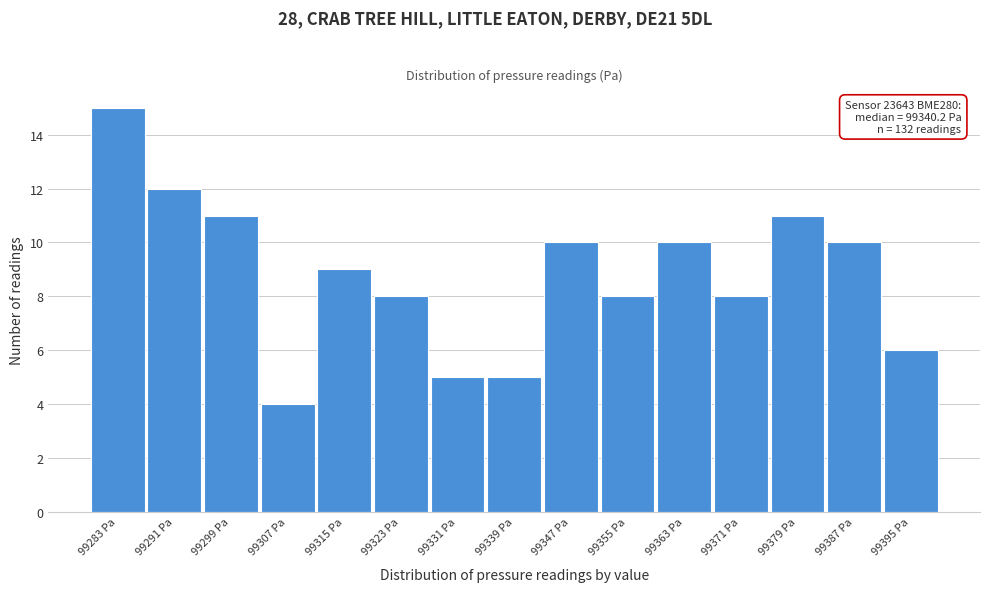

Reading left to right, list all the values displayed in this chart.

15	12	11	4	9	8	5	5	10	8	10	8	11	10	6